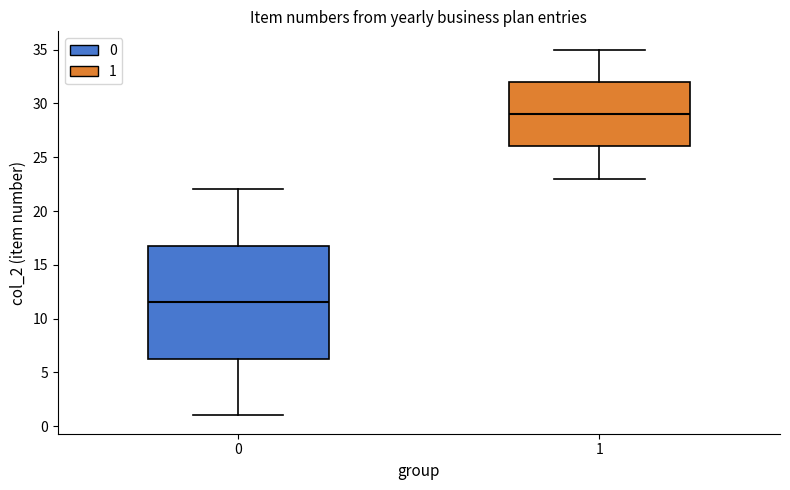

Which box has the highest median line?

1